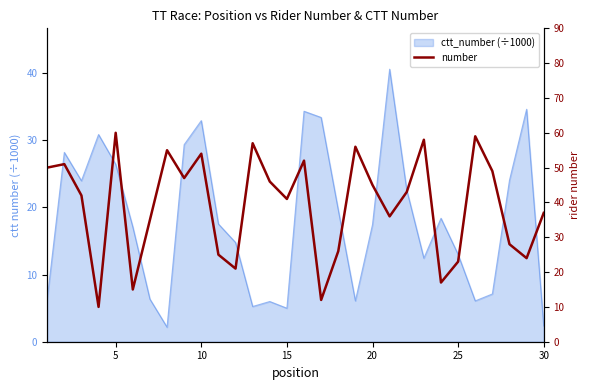

At which label is the value closest to 35?

30